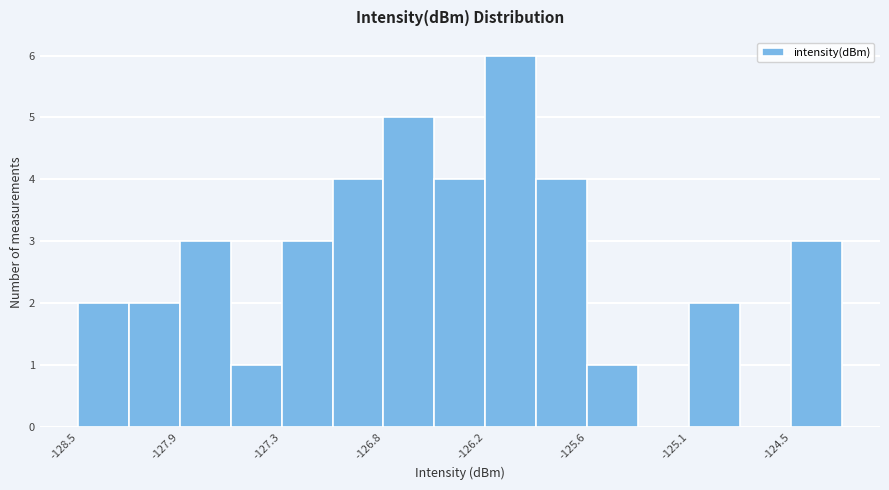

Around what value on the x-axis is the tallest bar? Give the approximate position of its centre, as read against the axis.

-126.1